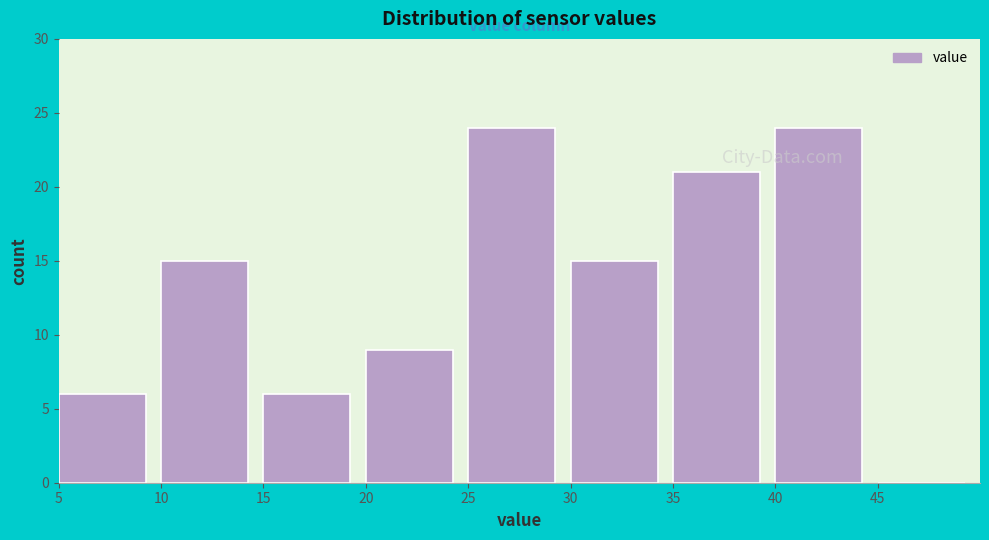

Reading left to right, list every bar in this chart as the range it spans on the x-axis followed by its height. The values are not printed on the chart, so give them approximately, as read against the axis.

5 to 10: 6
10 to 15: 15
15 to 20: 6
20 to 25: 9
25 to 30: 24
30 to 35: 15
35 to 40: 21
40 to 45: 24
45 to 50: 0